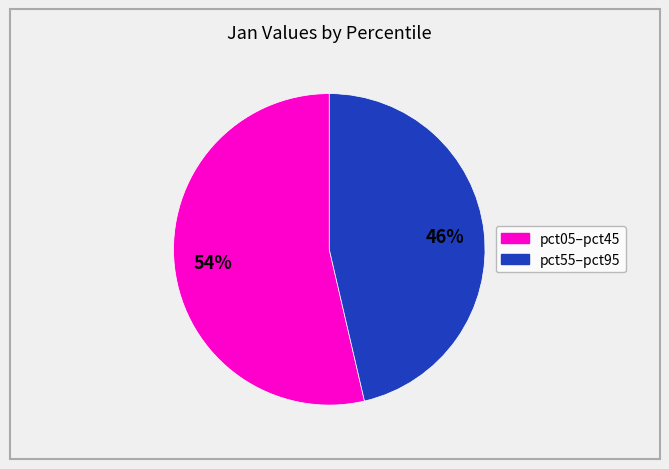

To the nearest percent, what is the average slice percentage?

50%